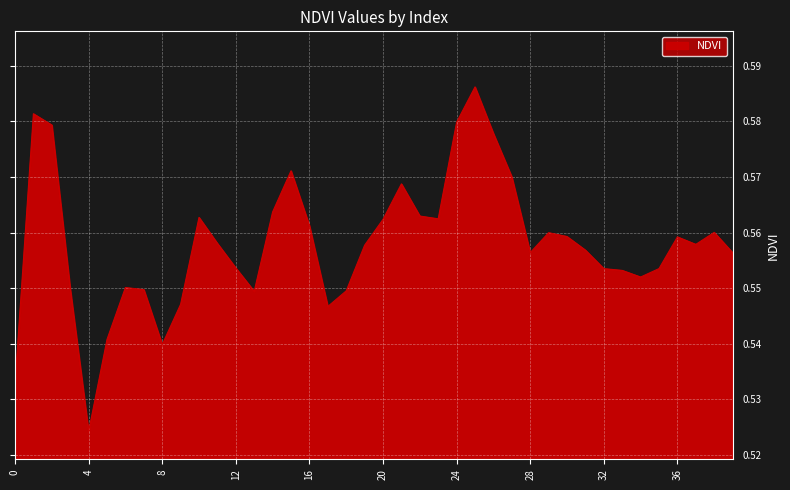

What is the smallest value displayed?

0.5